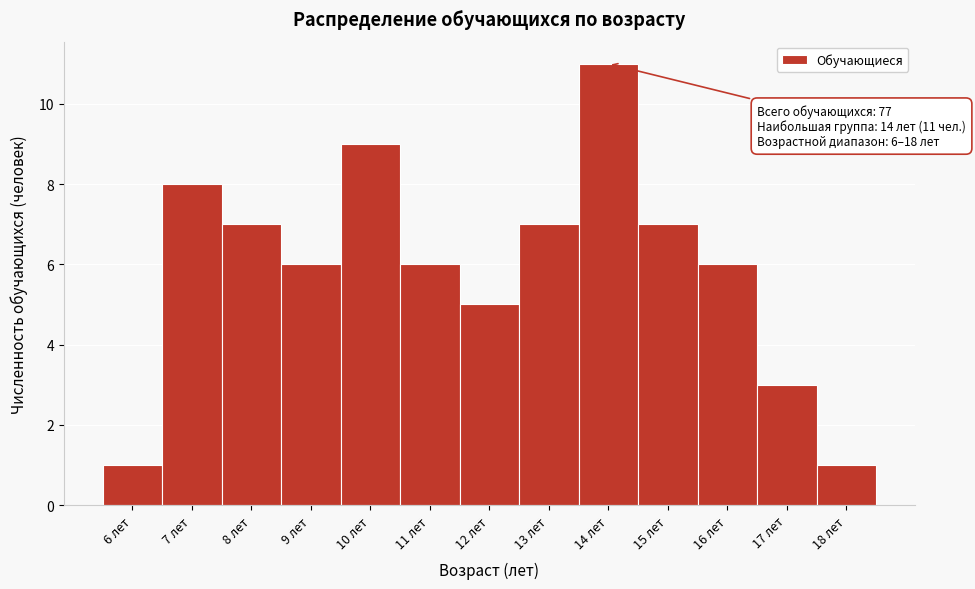

Which range on the x-axis has the tallest bar?

13.5 to 14.5